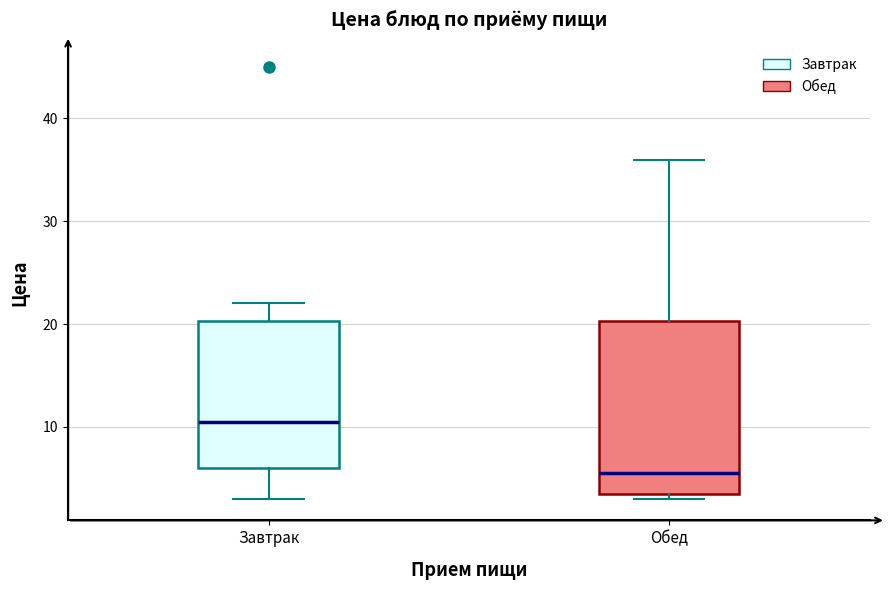

Where does the lower whisker of the box for Завтрак end on the y-axis? The values are not printed on the chart, so give them approximately, as read against the axis.

3